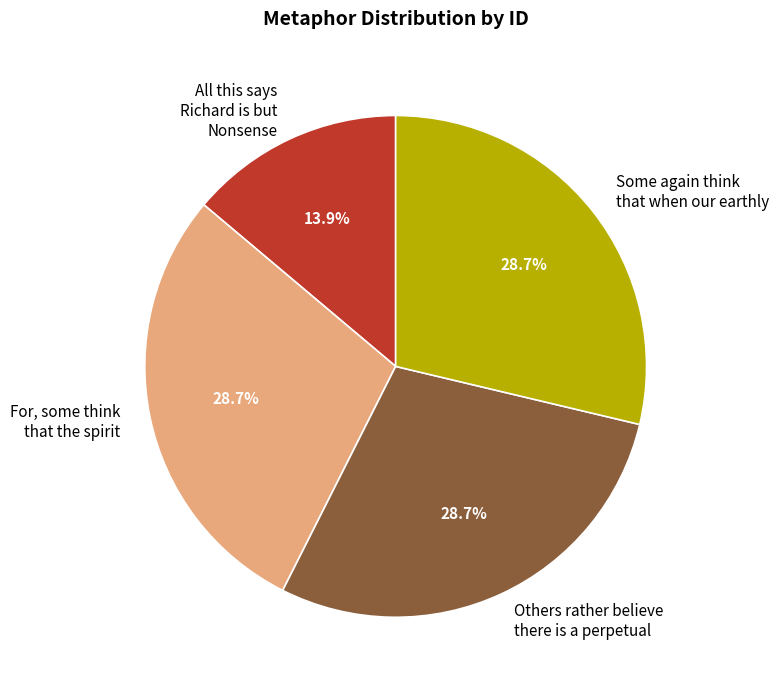

Which has a higher value, Others rather believe there is a perpetual or All this says Richard is but Nonsense?

Others rather believe there is a perpetual